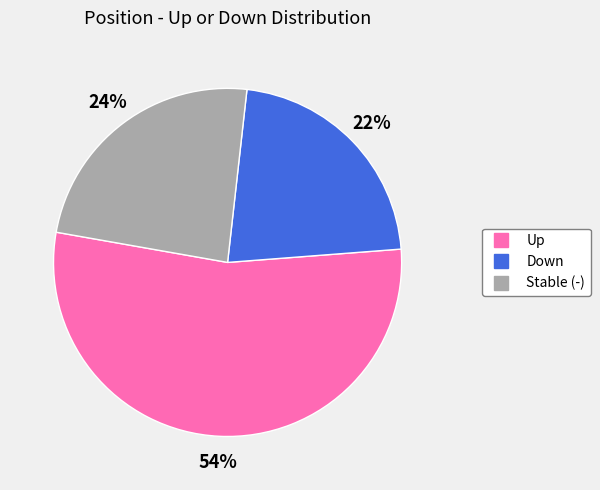

Is there a majority slice in this chart?

Yes